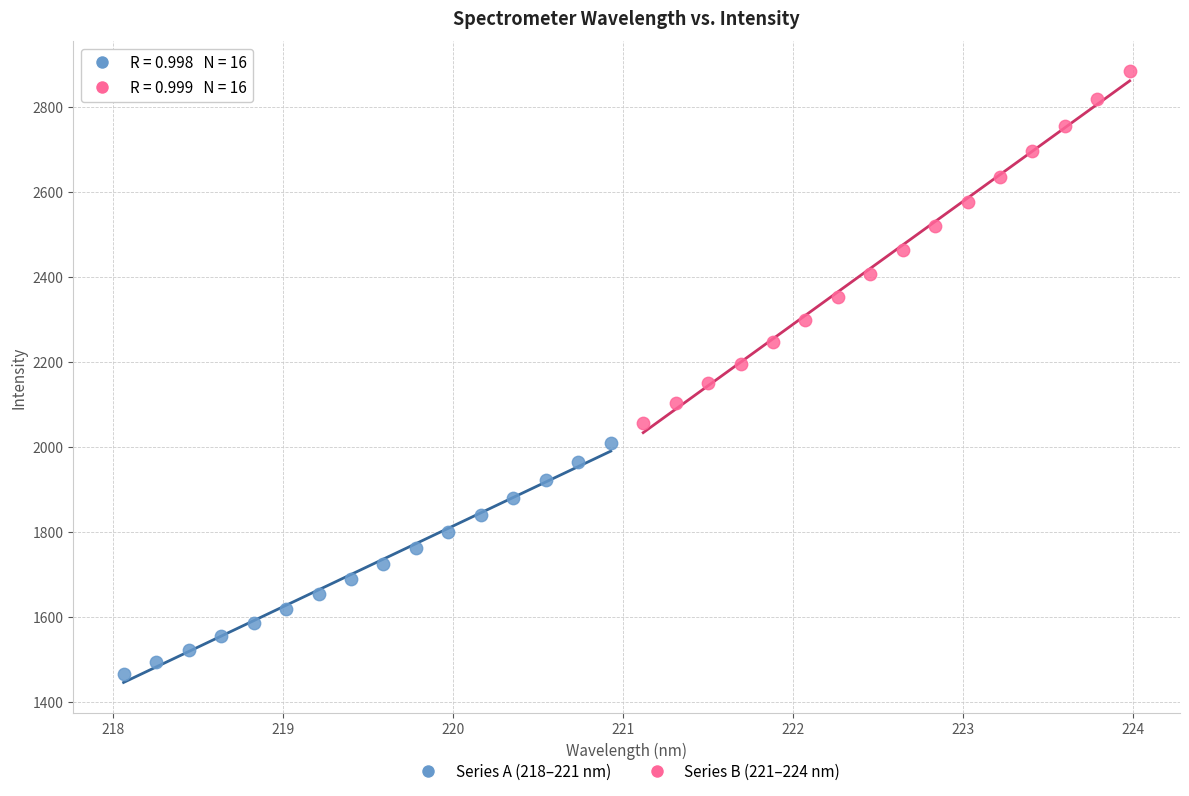

Which series has the largest Y range (max minus min)?

Series B (221–224 nm)